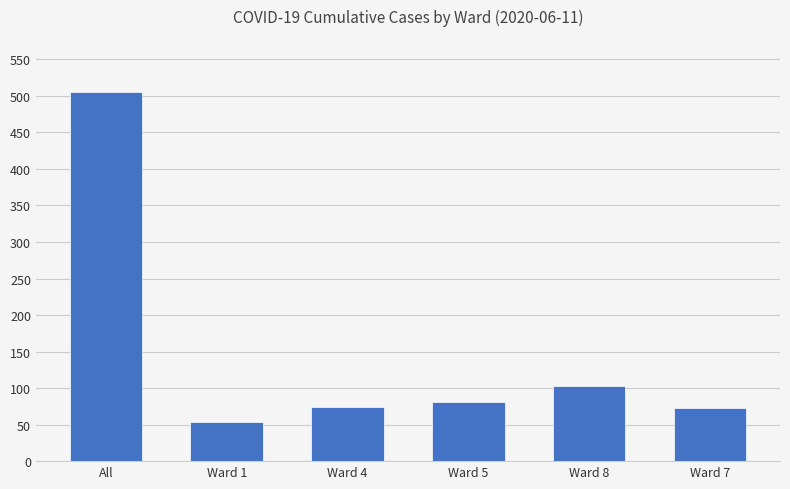

What is the difference between the maximum and minimum values?

452